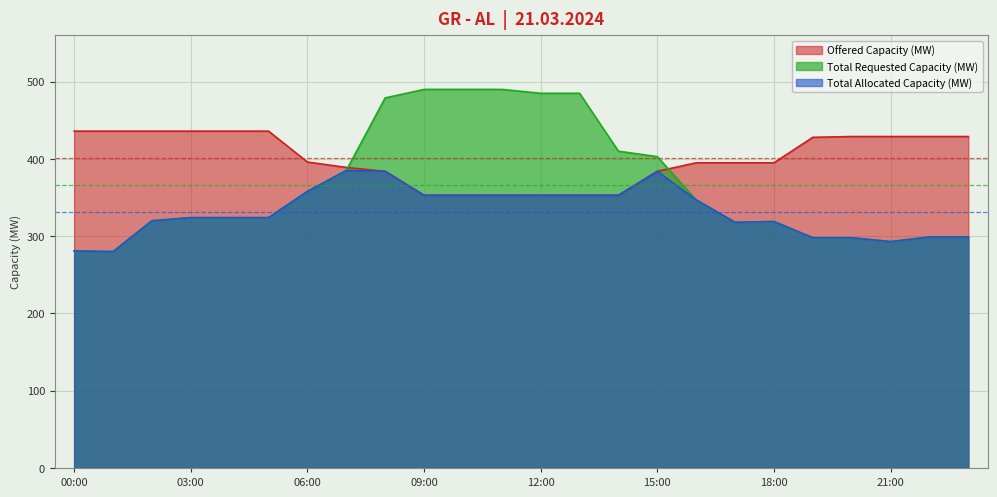

True or false: Total Requested Capacity (MW) and Total Allocated Capacity (MW) cross at least once.

False